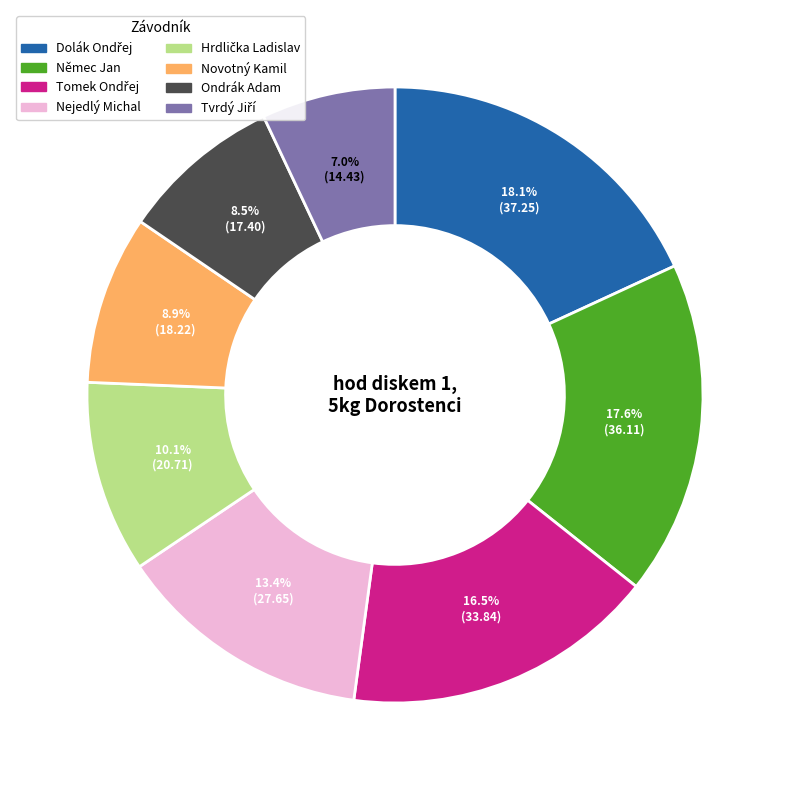

Which has a higher value, Nejedlý Michal or Němec Jan?

Němec Jan